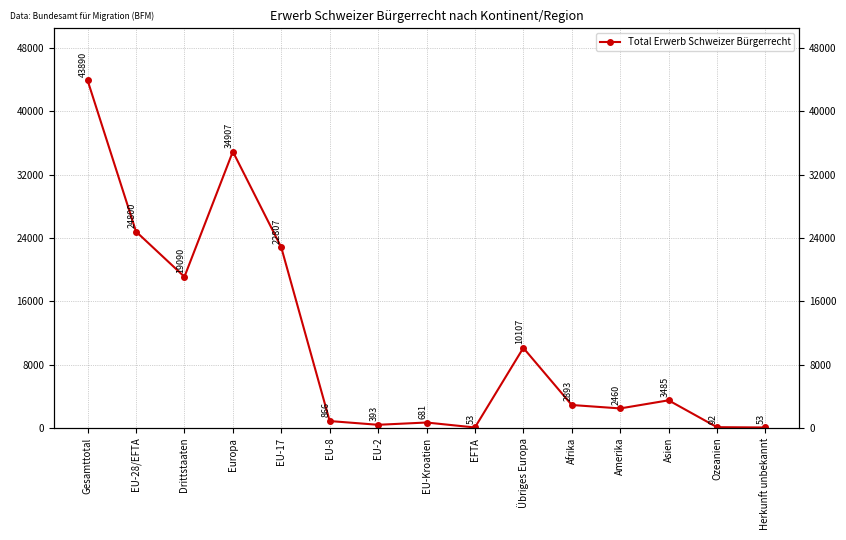

True or false: the data shows 295 at EU-8.

False